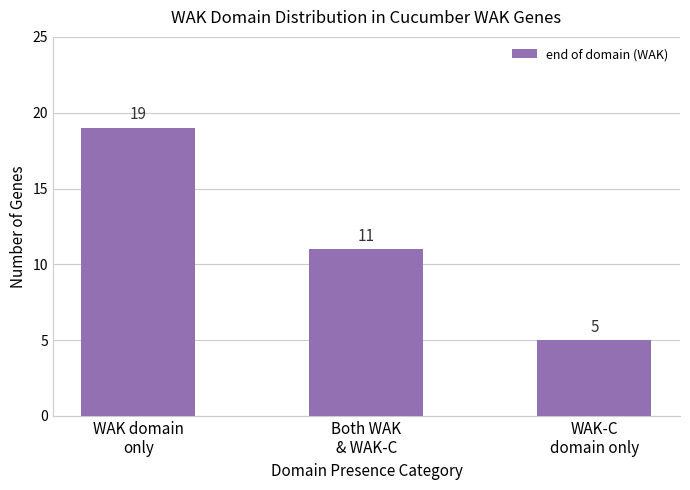

Rank the categories by value from highest to lowest.

WAK domain
only, Both WAK
& WAK-C, WAK-C
domain only